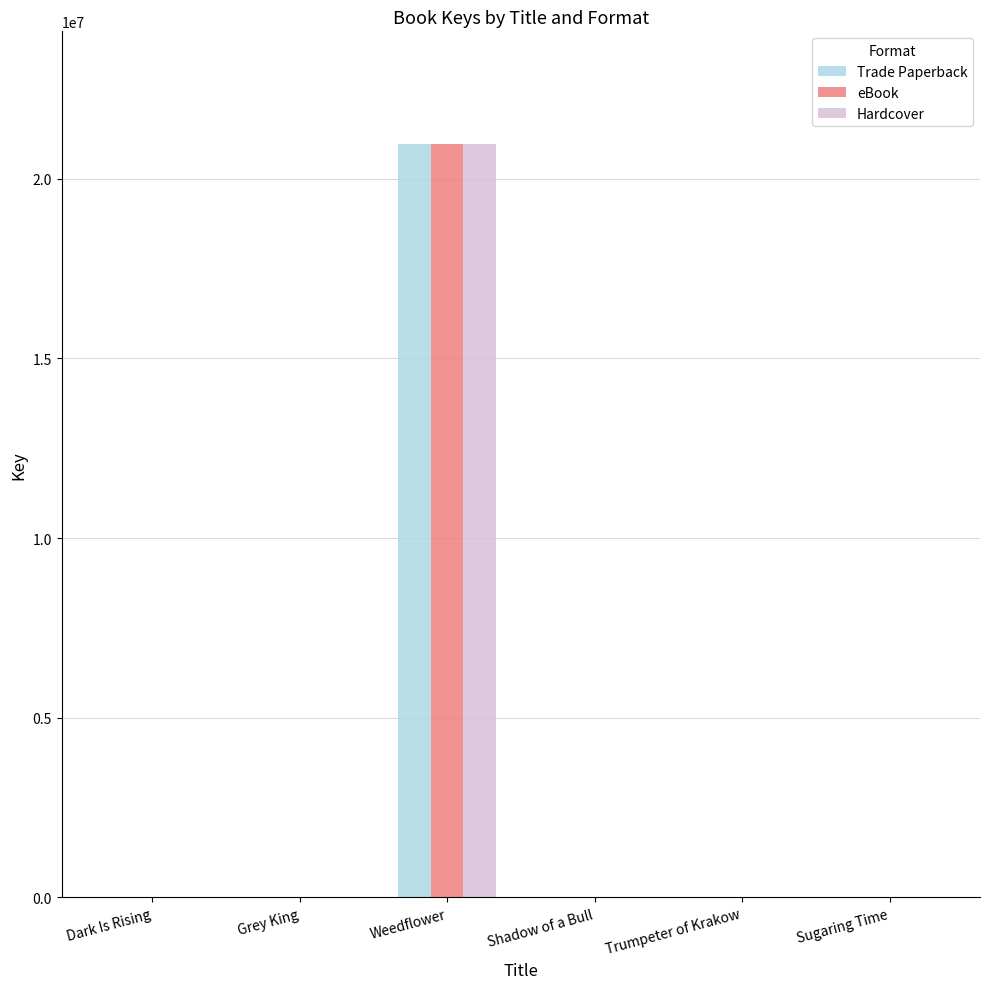

Does the chart contain stacked bars?

No